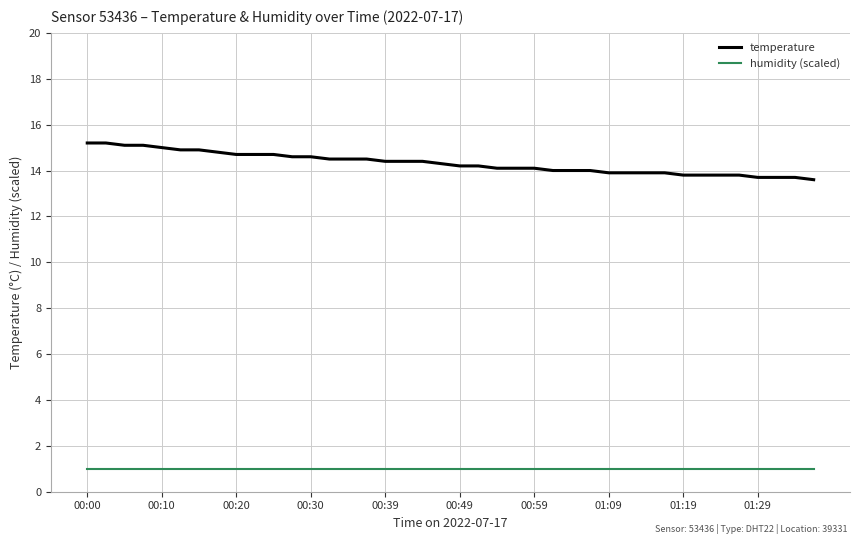

At how many categories does at least one series exceed 9?

40